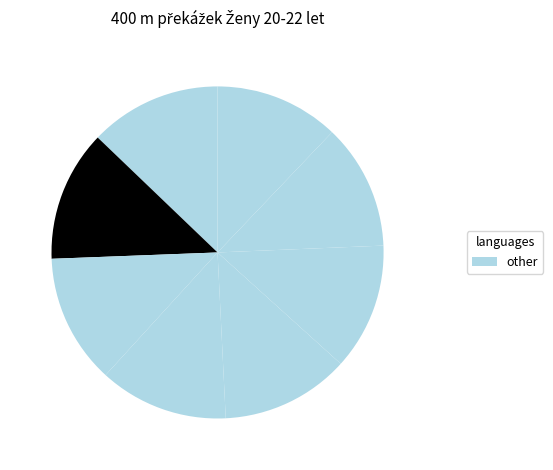

Count the number of slices in the pie.

8